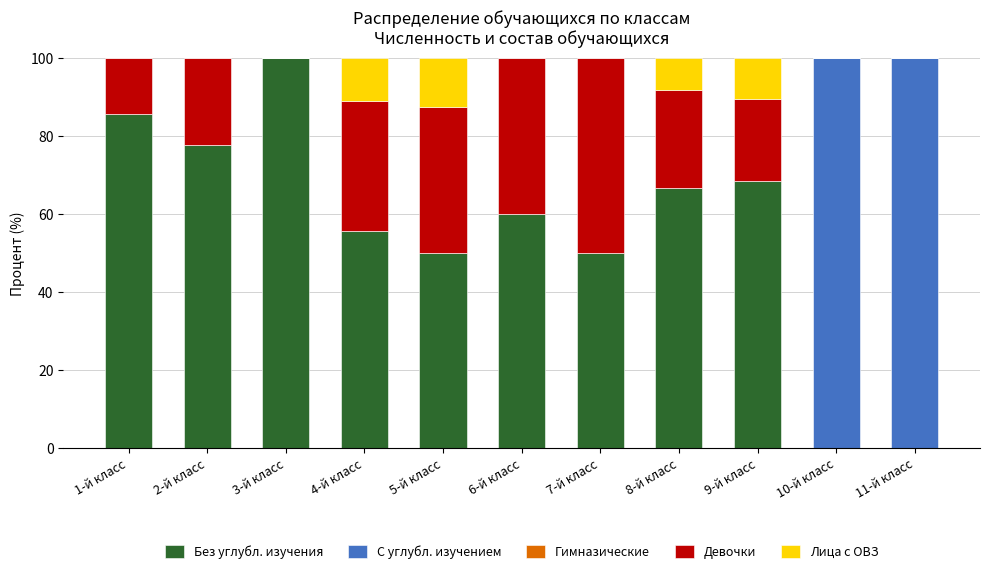

True or false: Без углубл. изучения has a value of 105.8 at 9-й класс.

False